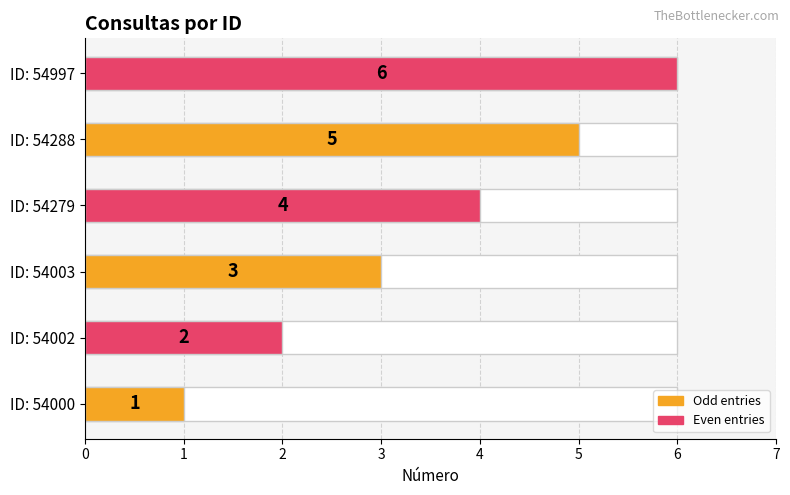

Reading right to left, what are all the values shown in this chart?

6	5	4	3	2	1